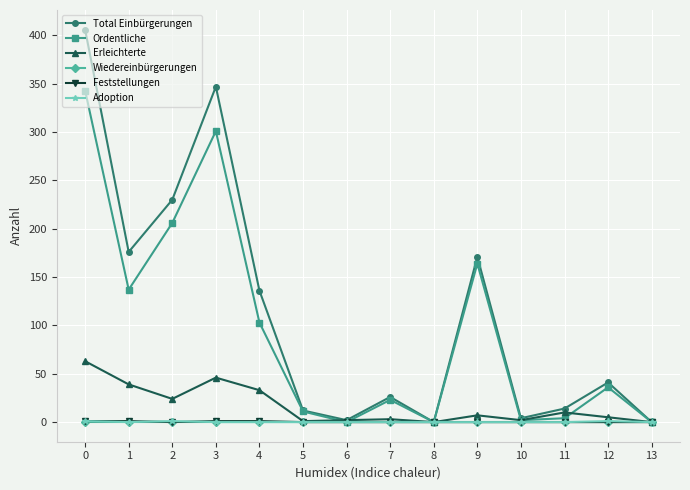

Between 1 and 5, which series saw the biggest shift?

Total Einbürgerungen